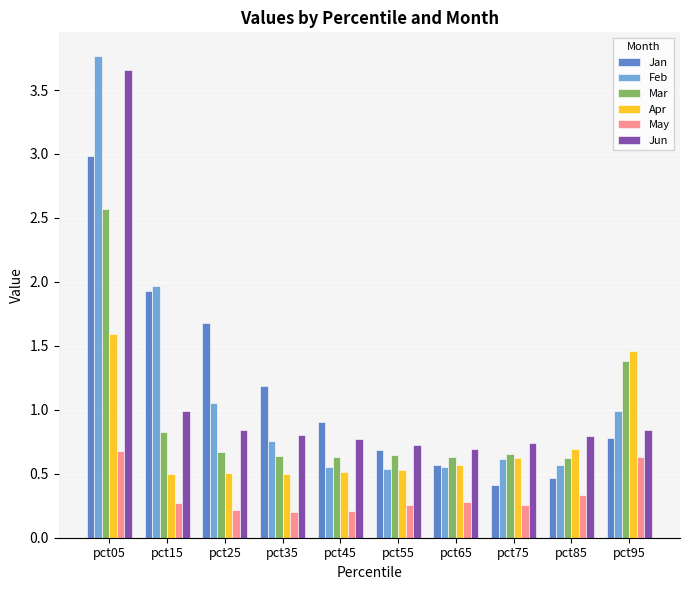

True or false: Mar has a value of 0.4 at pct25.

False